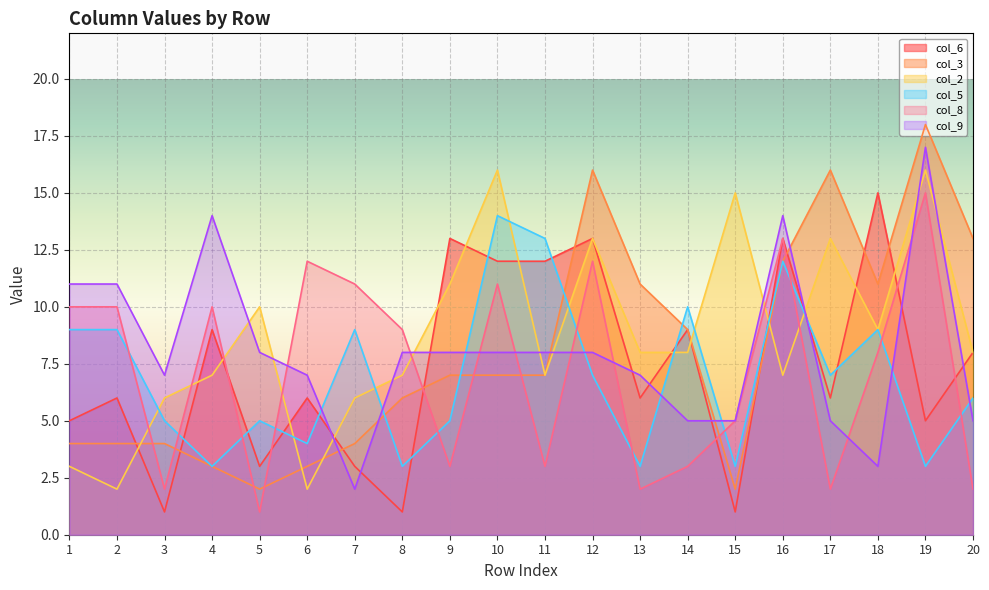

List the labels in order of col_8 value, largest first.

19, 16, 6, 12, 7, 10, 1, 2, 4, 8, 18, 15, 9, 11, 14, 3, 13, 17, 20, 5